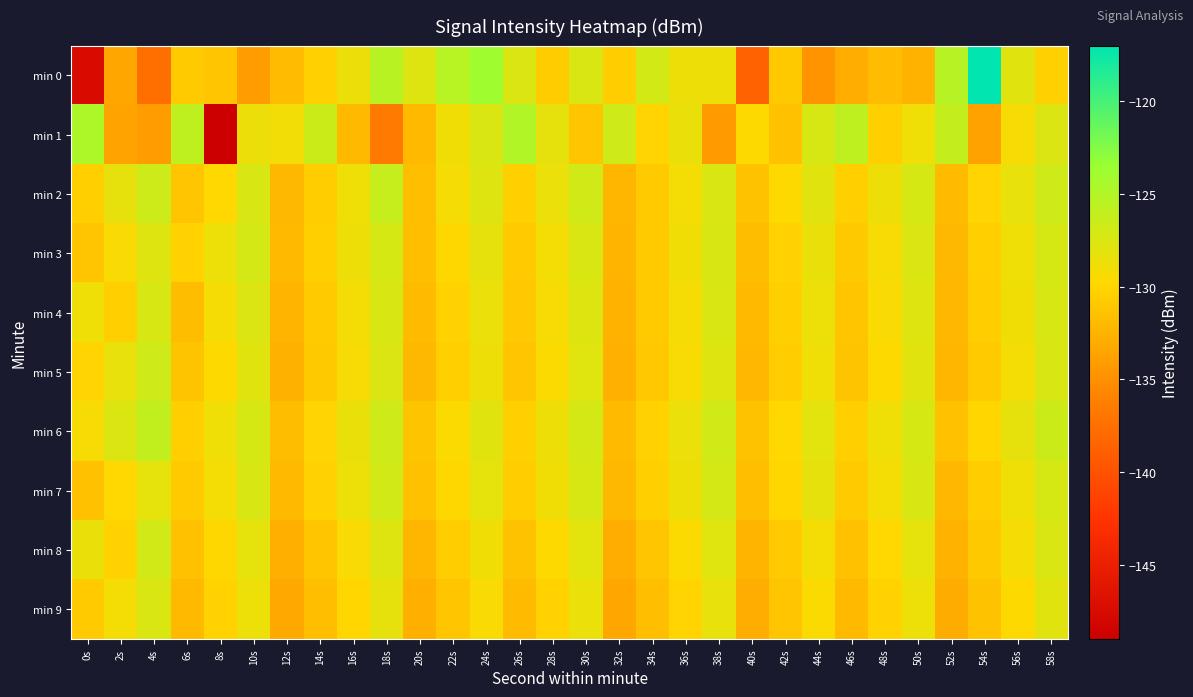

Which label corresponds to the smallest value in the chart?

8s